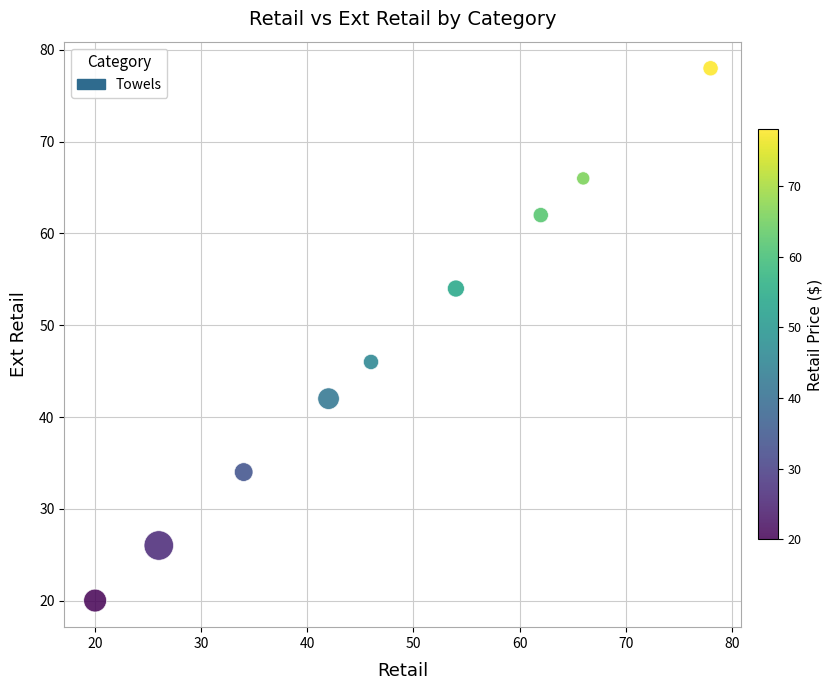

What is the average Y value?

48